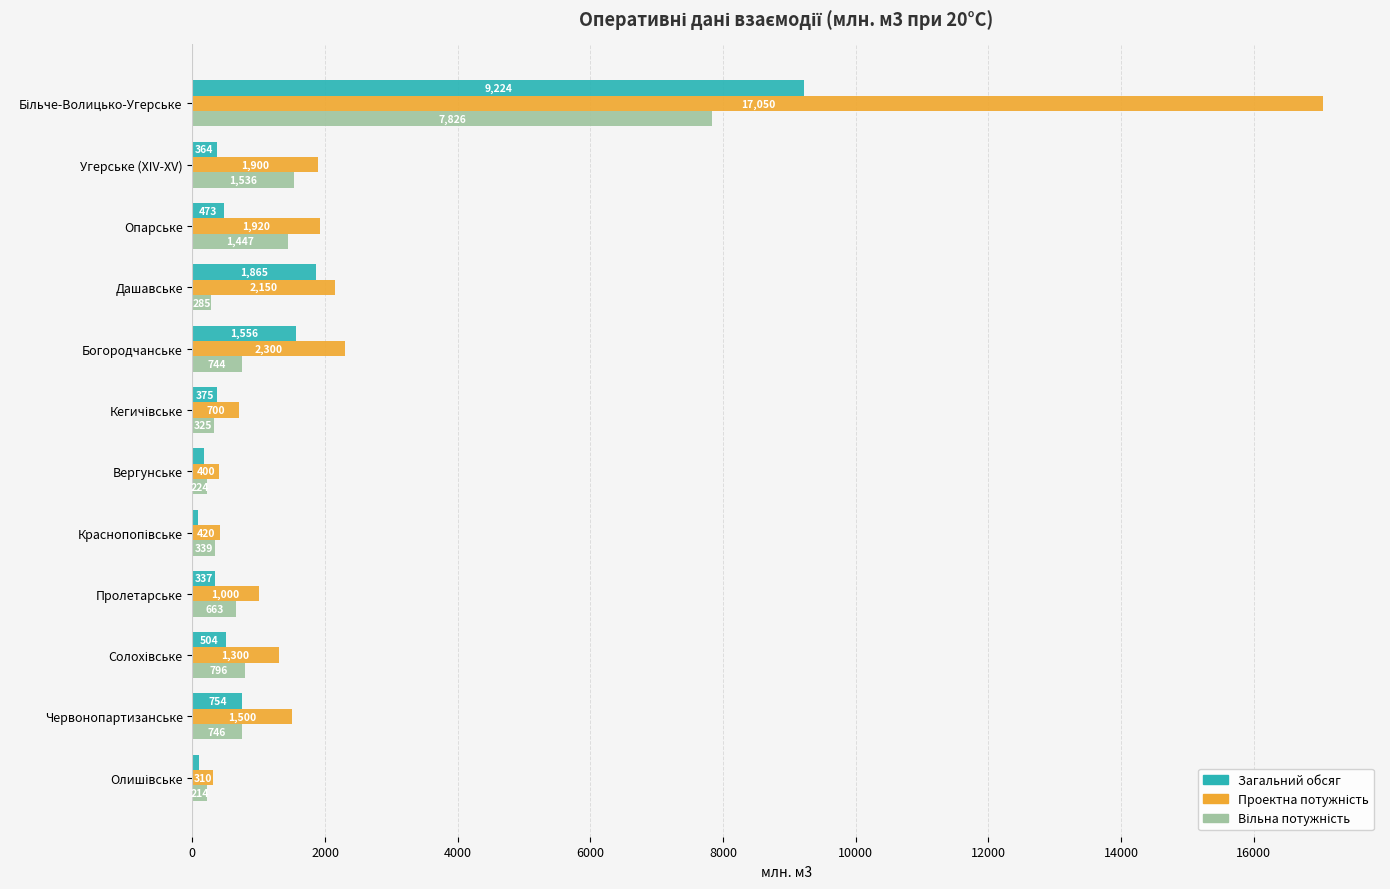

What is the maximum value shown in the chart?

17050.0